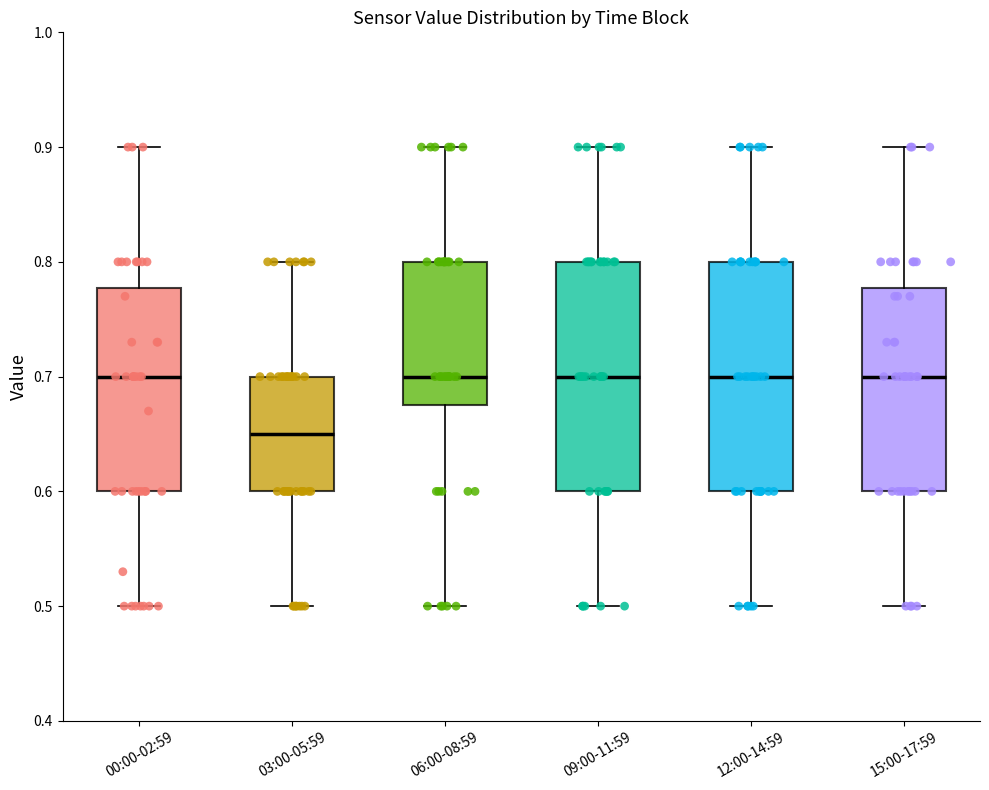

Where is the lower edge of the box for 03:00-05:59 on the y-axis? The values are not printed on the chart, so give them approximately, as read against the axis.

0.60